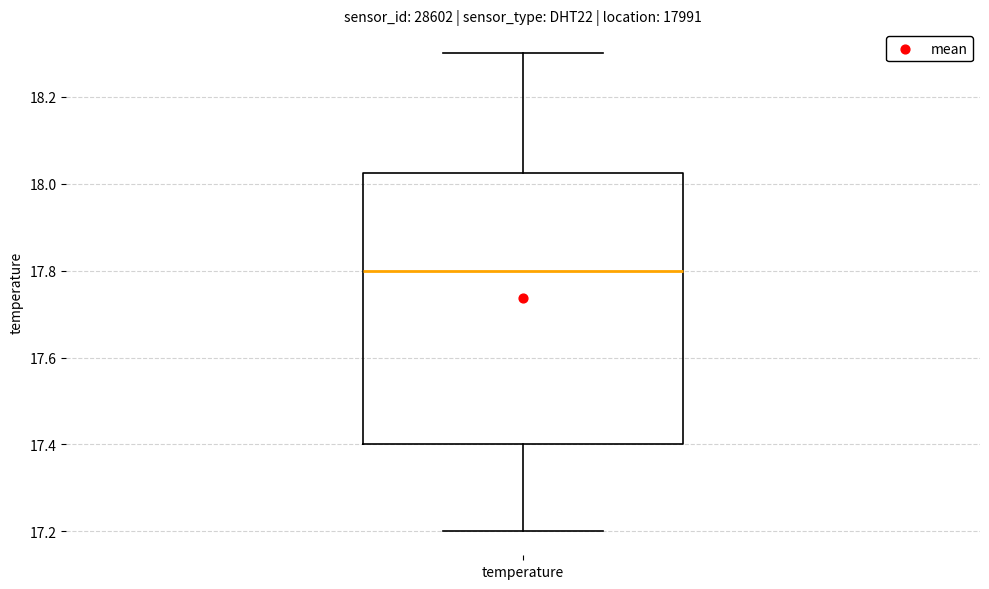

Read this box plot against the y-axis: the position of the median line, the range covered by the box, and the ends of both whiskers. The values are not printed on the chart, so give them approximately, as read against the axis.

median 17.80, box 17.40 to 18.02, whiskers 17.20 to 18.30